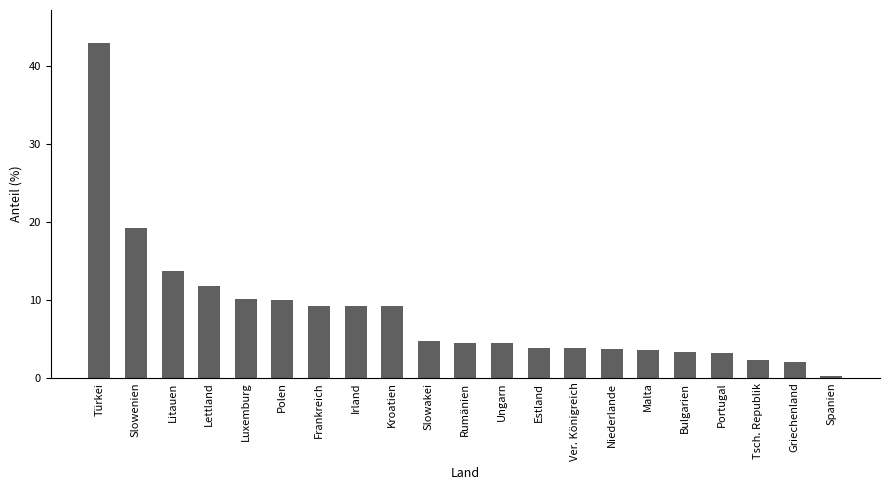

What is the value of the 10th bar from the left?

4.7